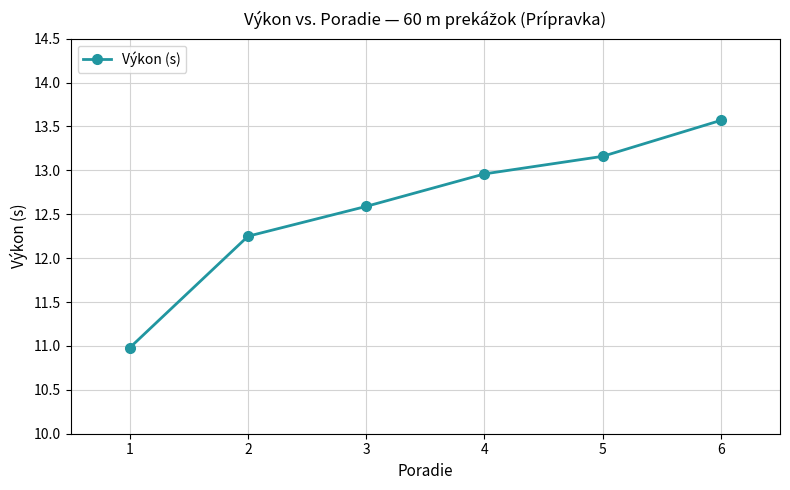

True or false: the data has more than 2 interior local peaks.

False